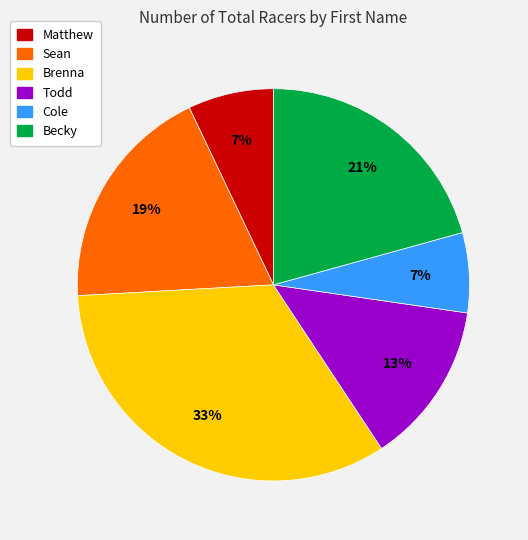

To the nearest percent, what is the combined percentage of Becky and Brenna?

54%